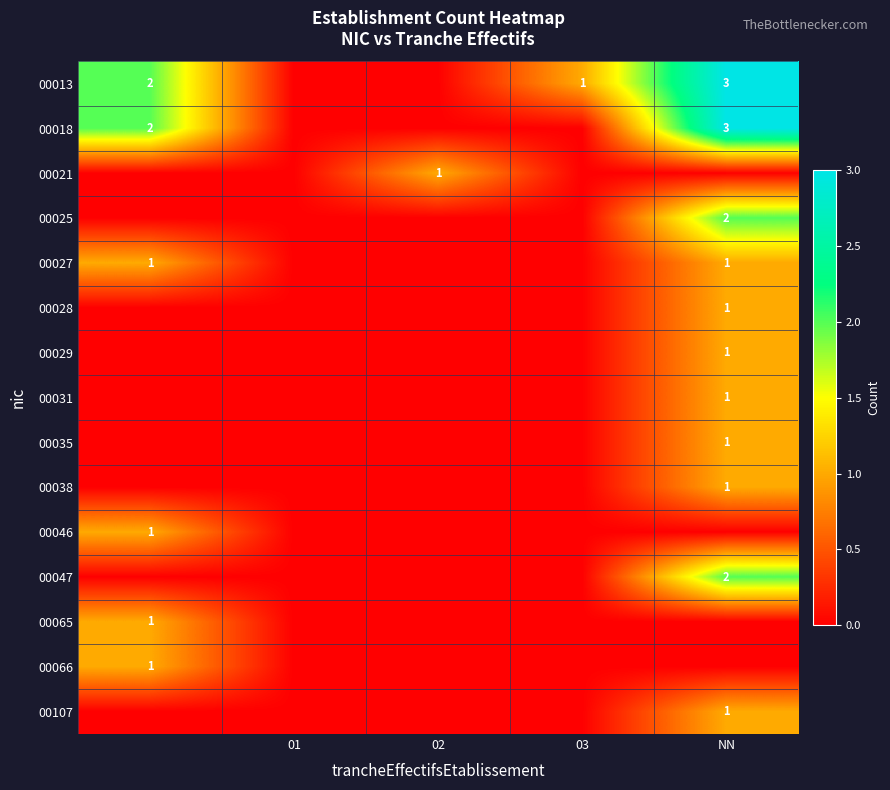

The 00028 series shows 1 at NN. True or false?

True